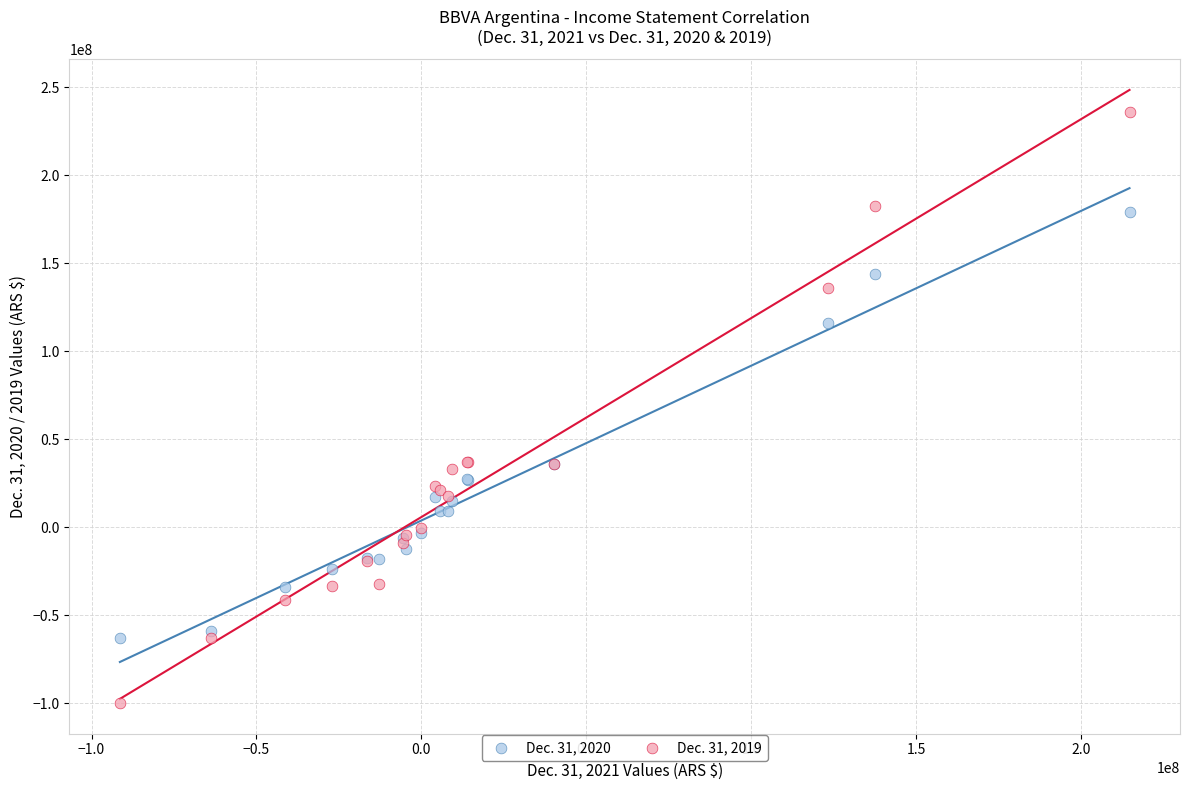

Which series reaches the maximum Y coordinate?

Dec. 31, 2019